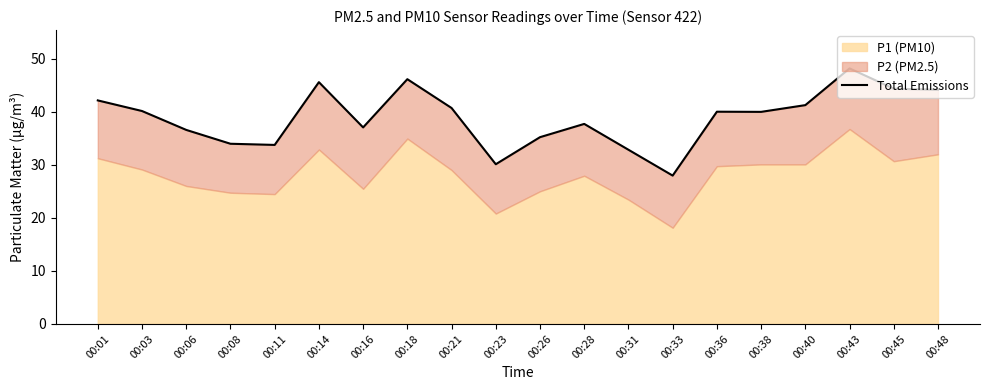

The value at 00:01 is 70.4. True or false?

False